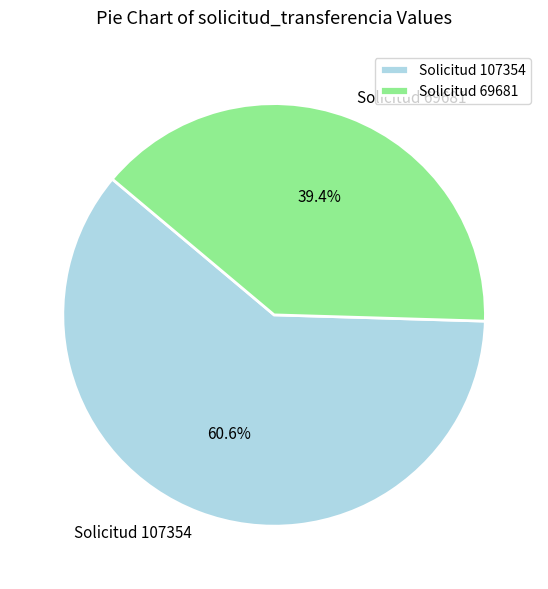

What percentage is NOT represented by Solicitud 69681?

60.6%